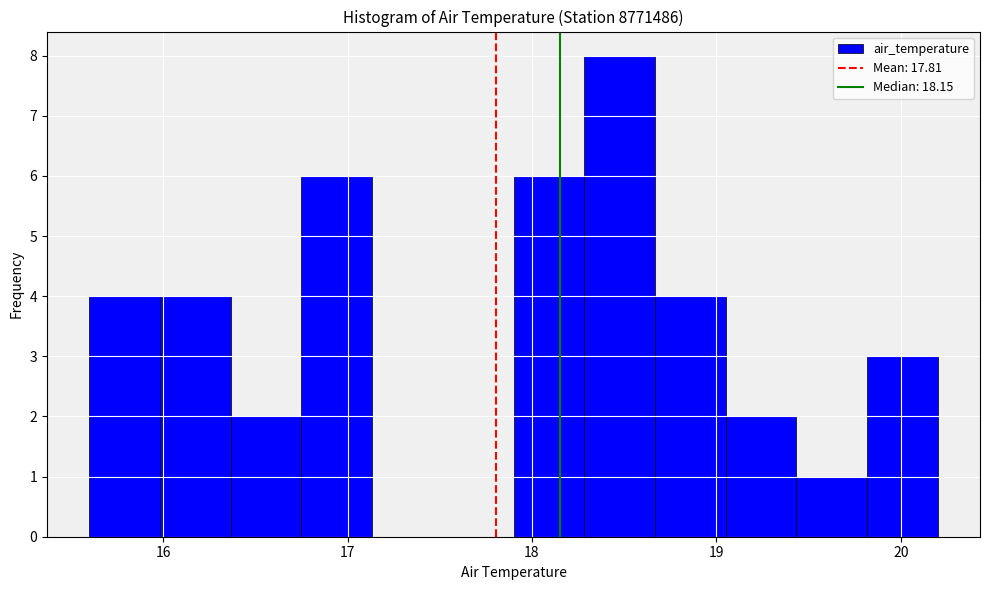

Around what value on the x-axis is the tallest bar? Give the approximate position of its centre, as read against the axis.

18.5